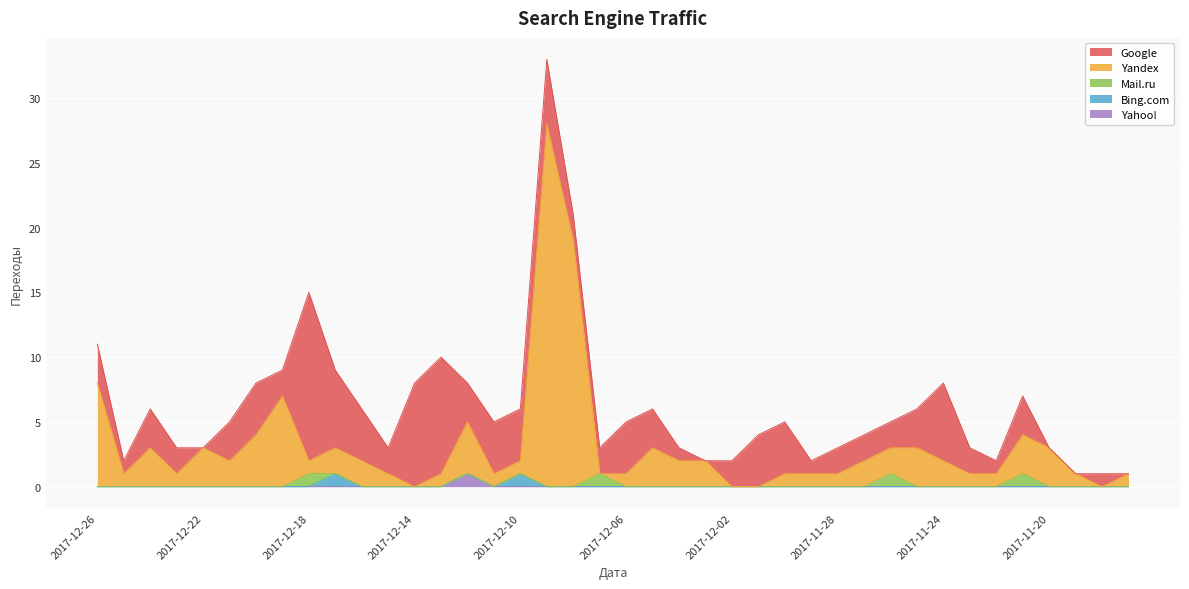

How many data points in Yandex are less than 2?

20